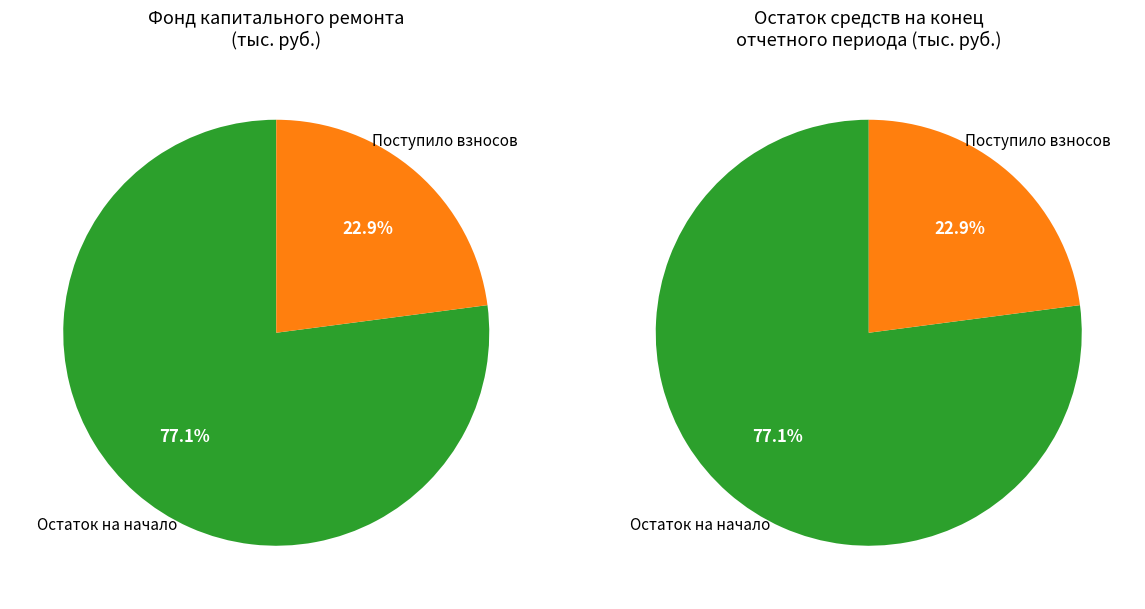

Count the number of slices in the pie.

4